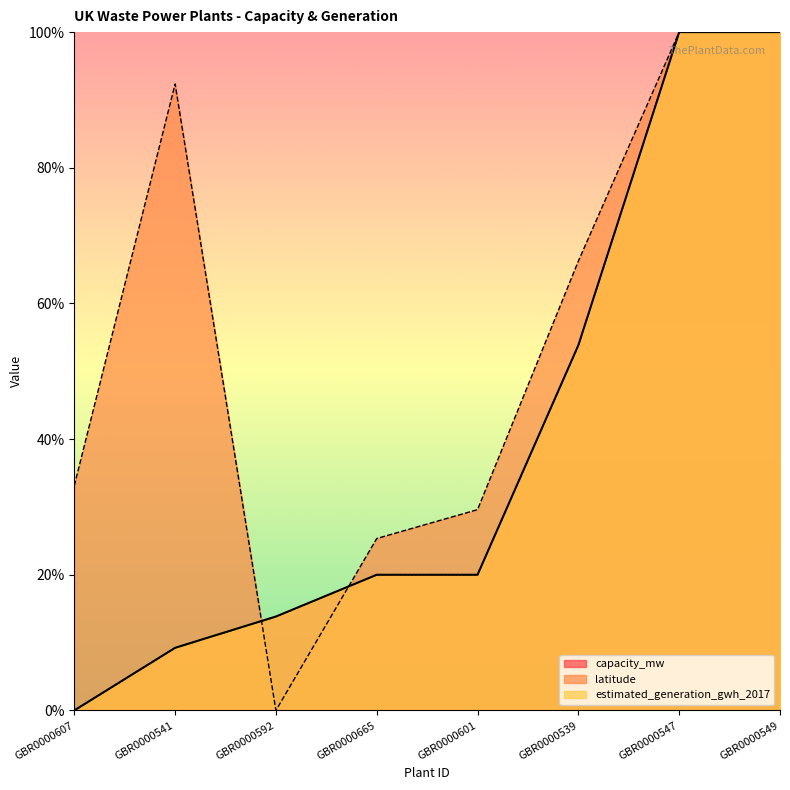

What is the spread (max minus min) of values at GBR0000541?

83.1